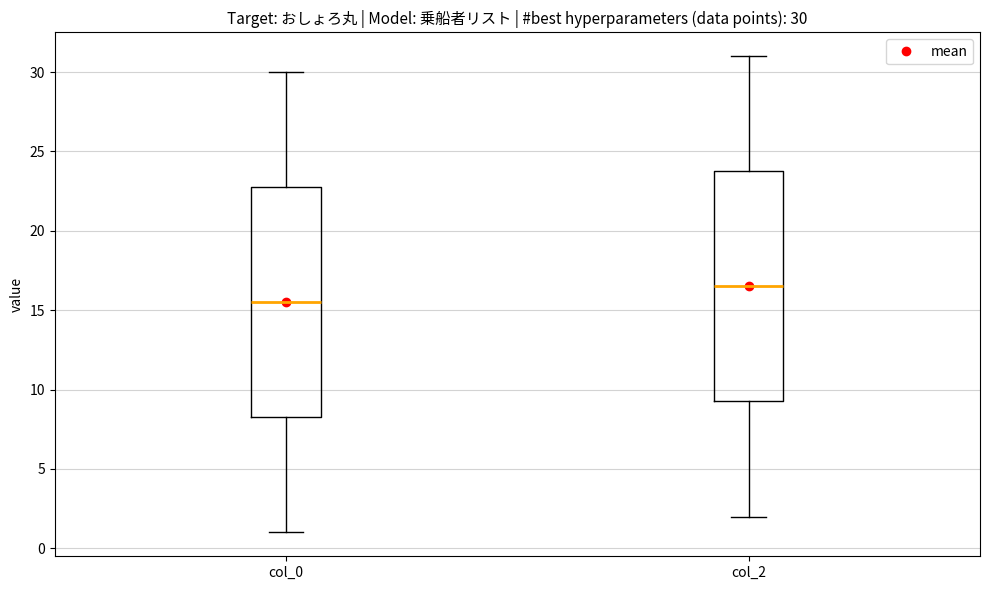

Which box's median line is the highest?

col_2